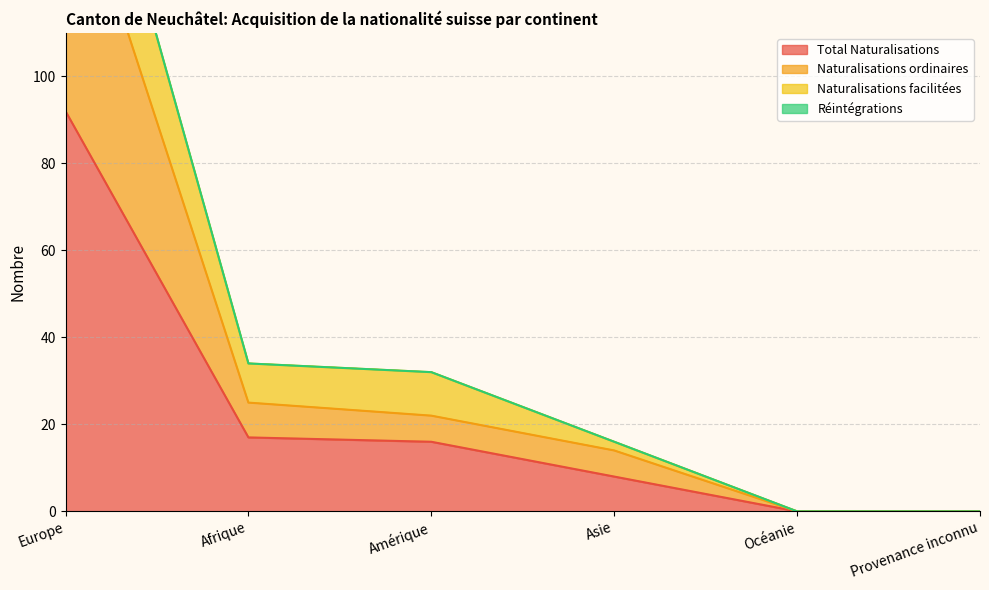

How many values in the Naturalisations ordinaires series are below 22?

3